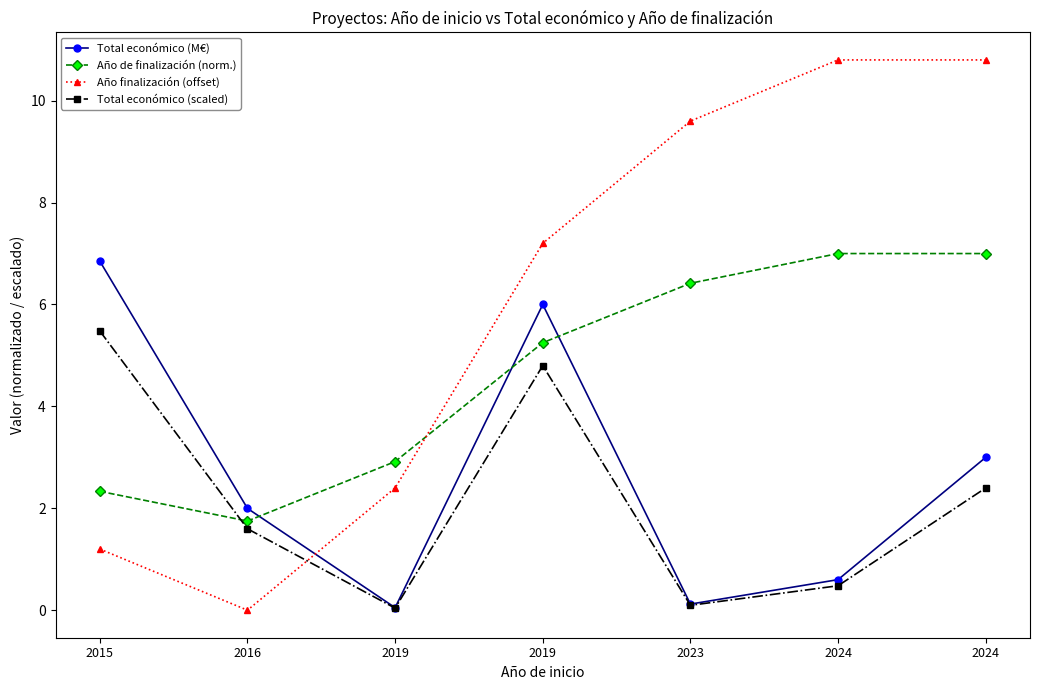

Where is Total económico (M€) nearest to the value 3?

2024